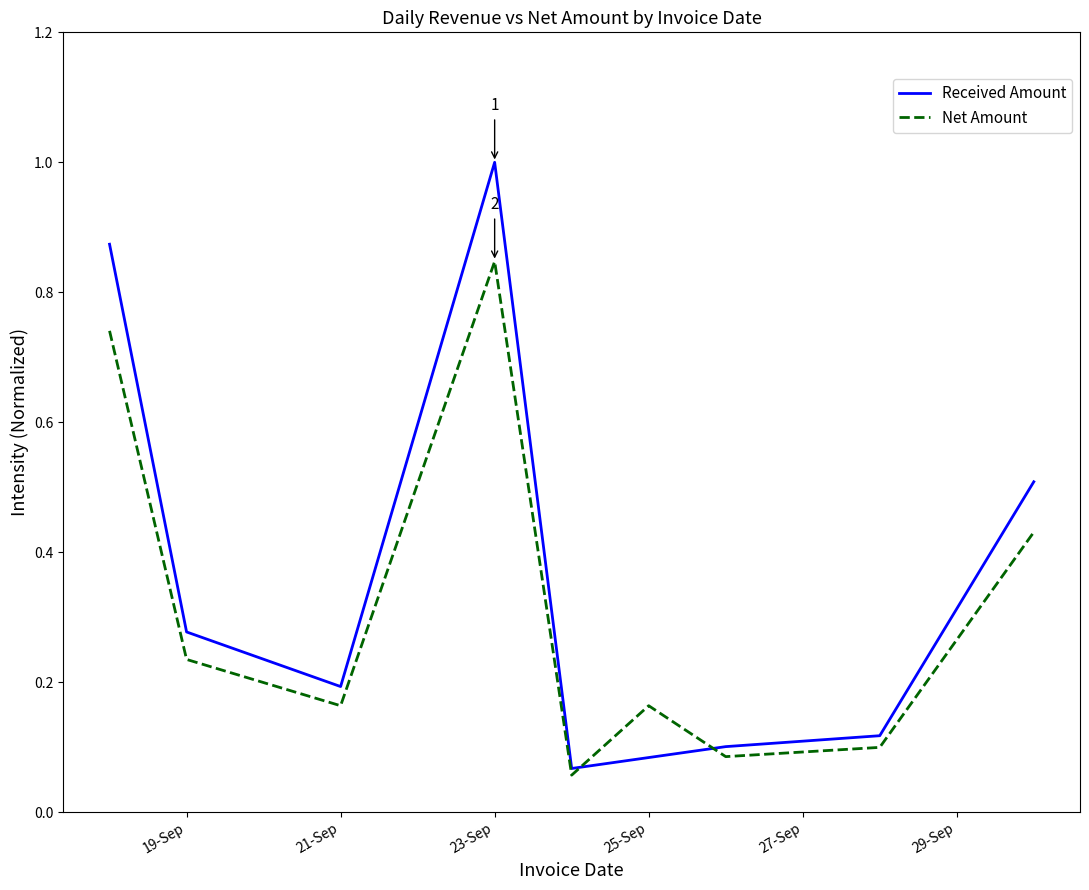

How many intersections are there between Net Amount and Received Amount?

2